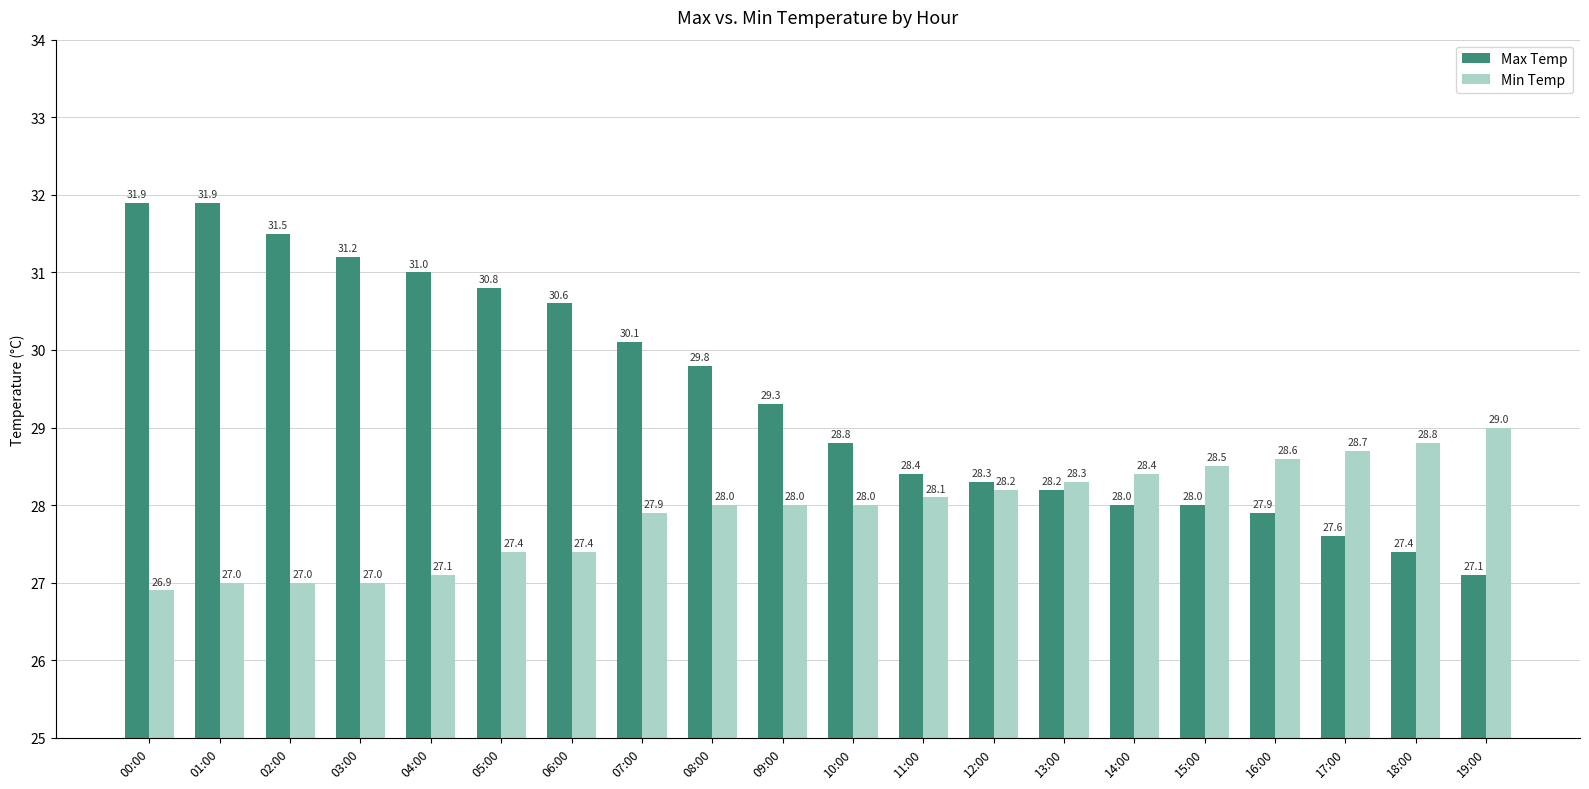

Are the bars horizontal?

No